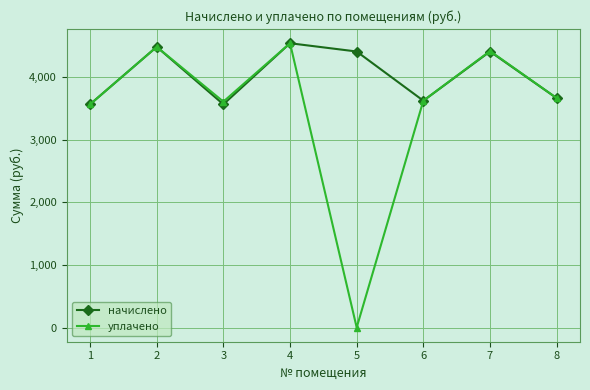

The начислено series shows 4545.7 at 4. True or false?

True